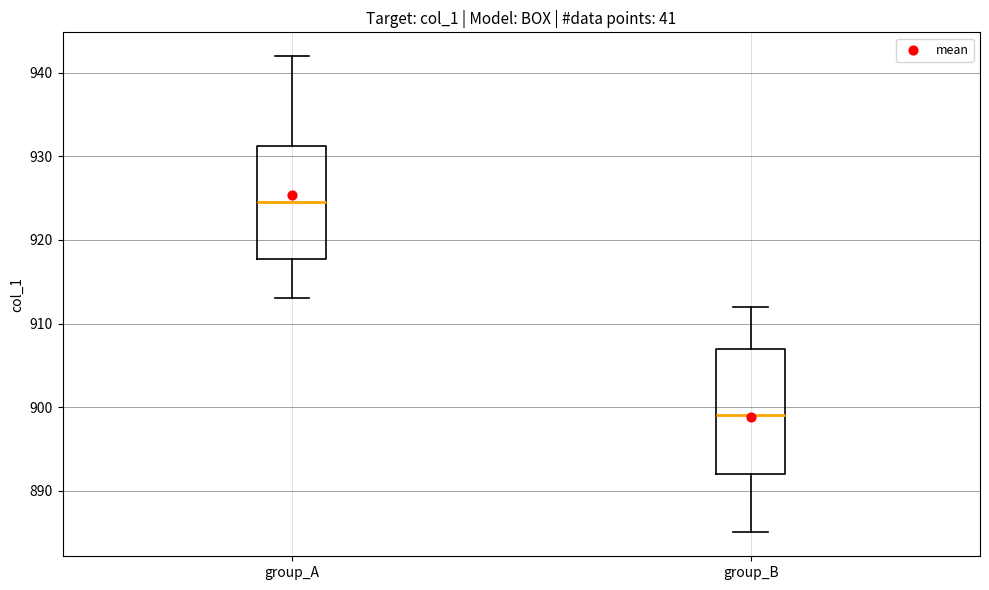

Reading left to right, transcribe this box plot: for each box, give where its median line is, the range the box spans, and where its two whiskers end, as read against the y-axis. The values are not printed on the chart, so give them approximately, as read against the axis.

group_A: median 925, box 918 to 931, whiskers 913 to 942
group_B: median 899, box 892 to 907, whiskers 885 to 912